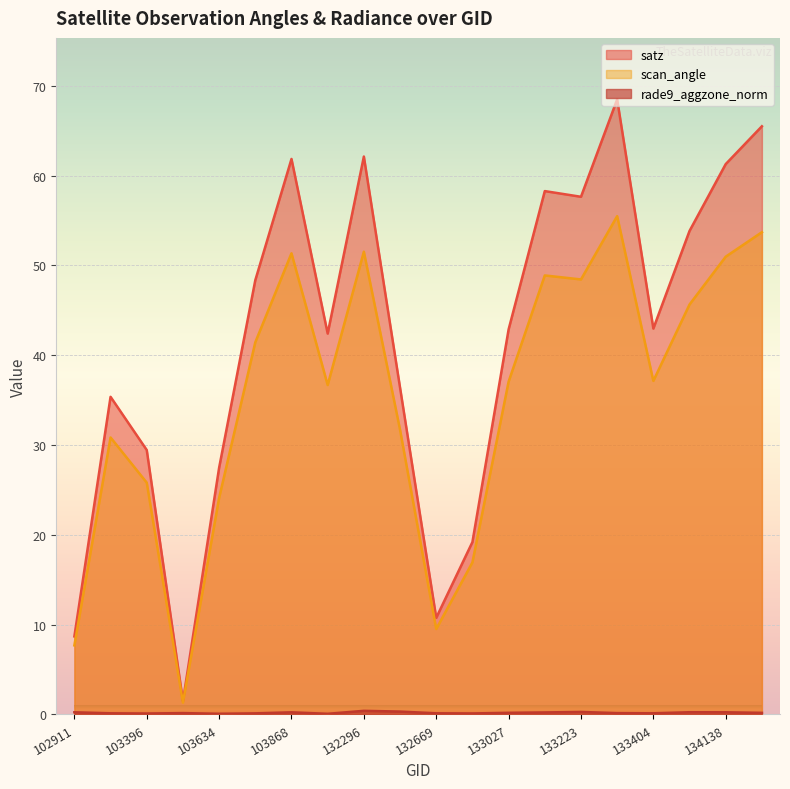

List the series in order of their overall mean, lowest first.

rade9_aggzone_norm, scan_angle, satz